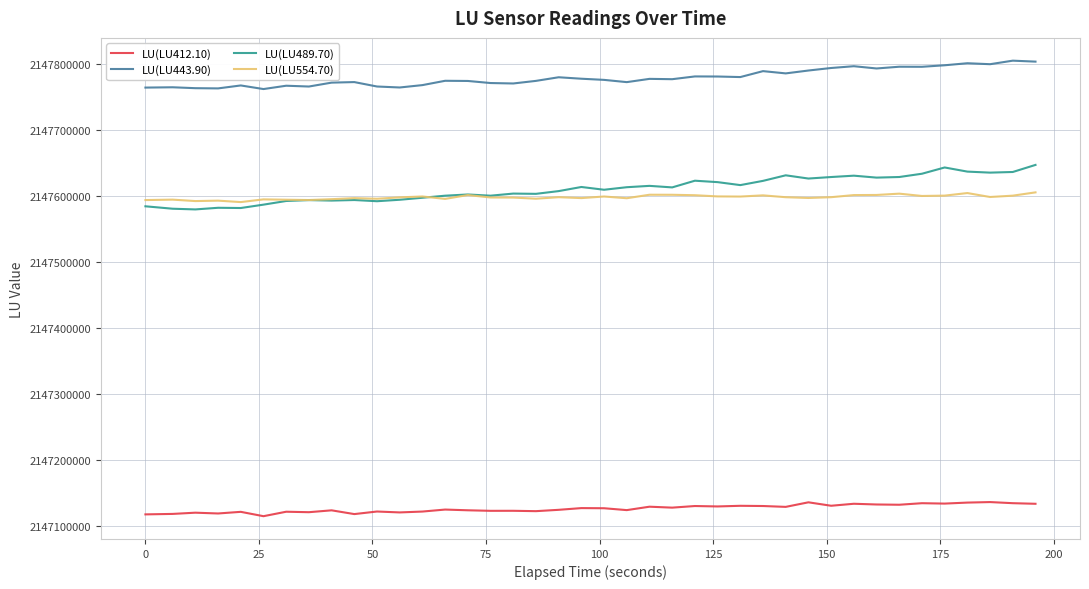

Which series has the widest spread of values?

LU(LU489.70)